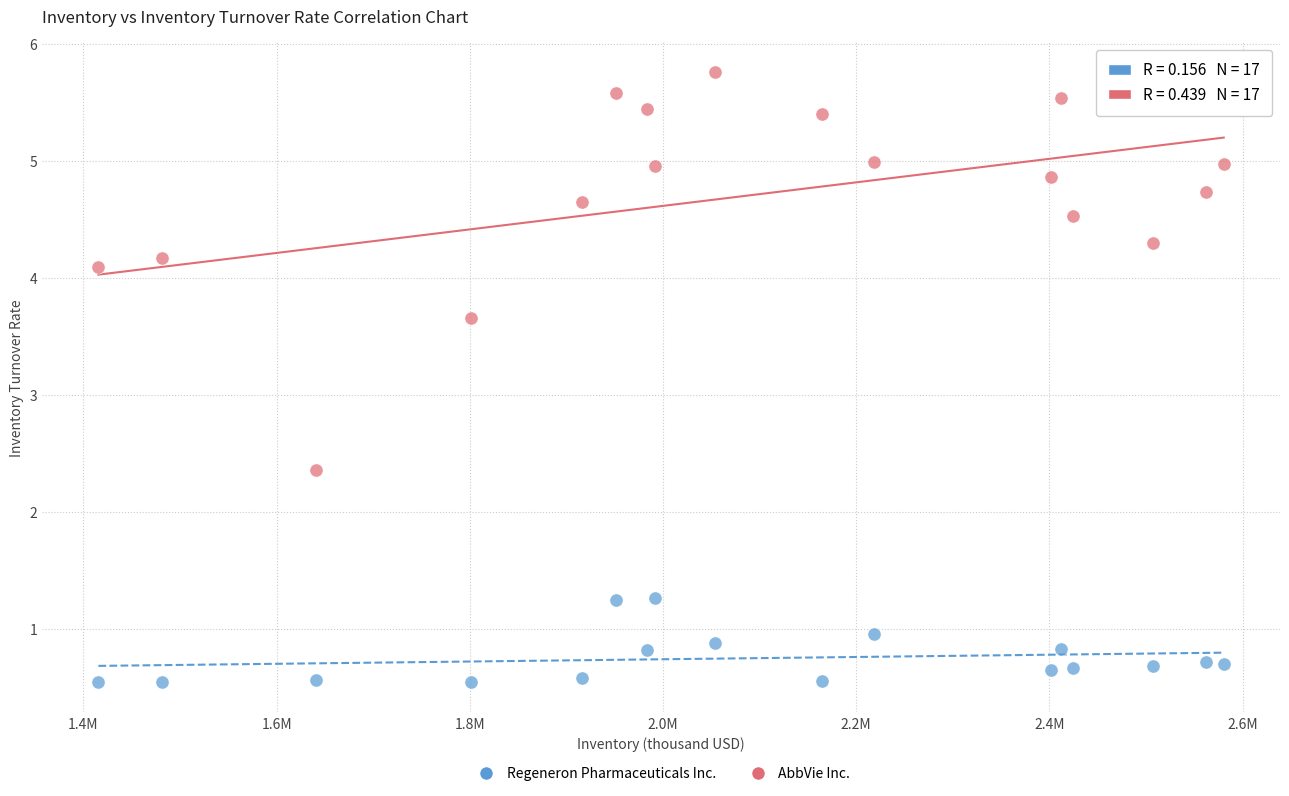

In the AbbVie Inc. series, what Y value is closest to 4?

4.1